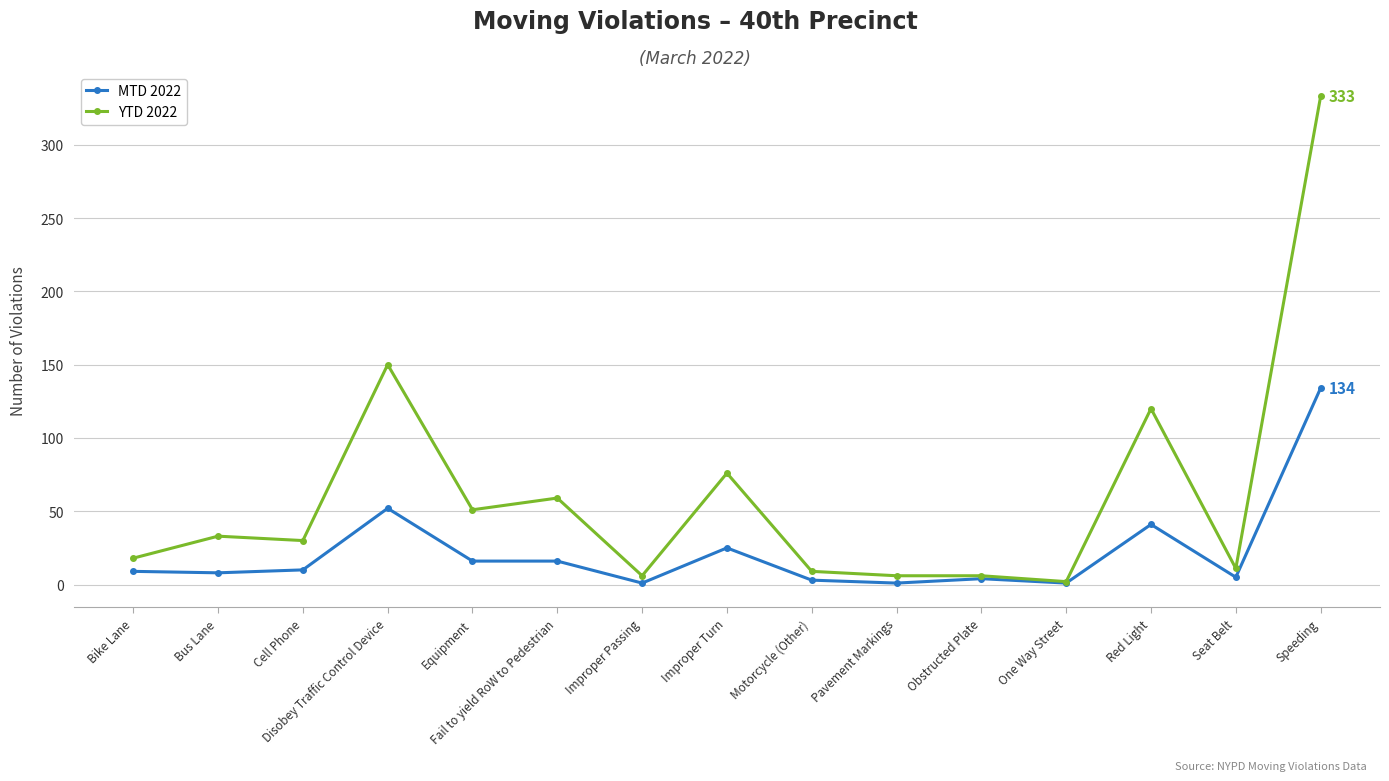

List the series in order of their overall mean, lowest first.

MTD 2022, YTD 2022